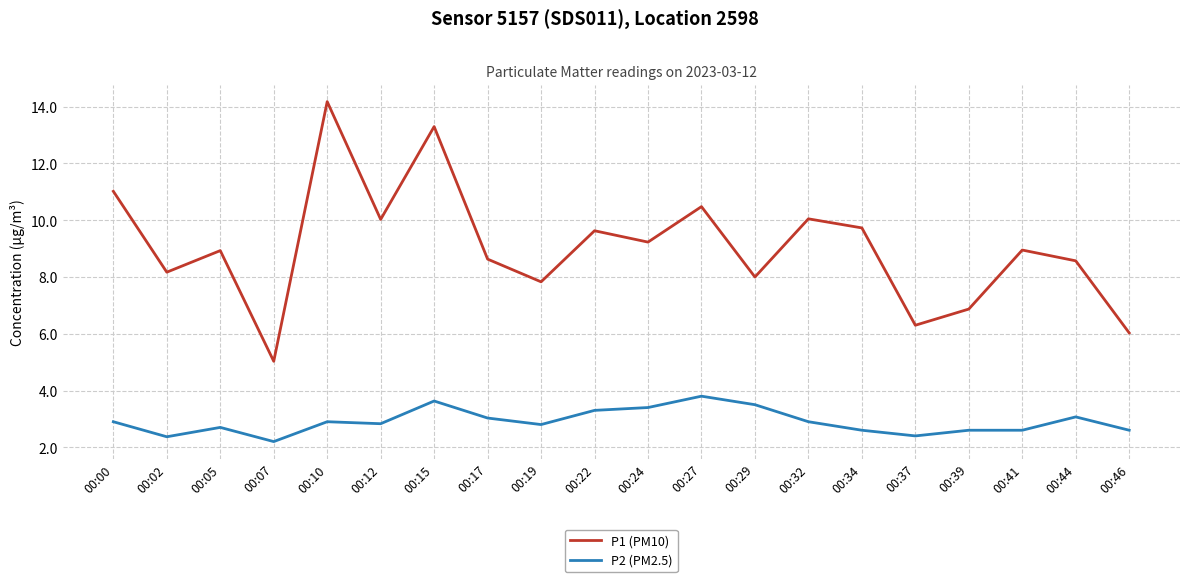

How many interior local peaks does the P1 (PM10) series have?

7